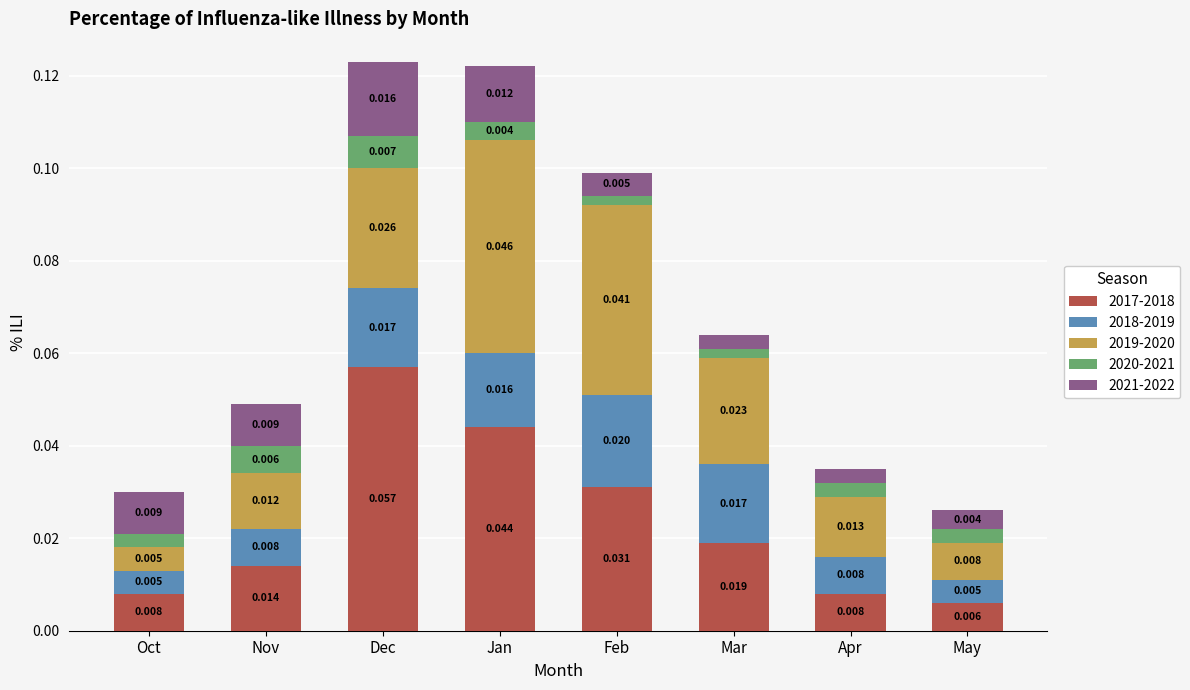

At which category is the sum across all series the highest?

Dec